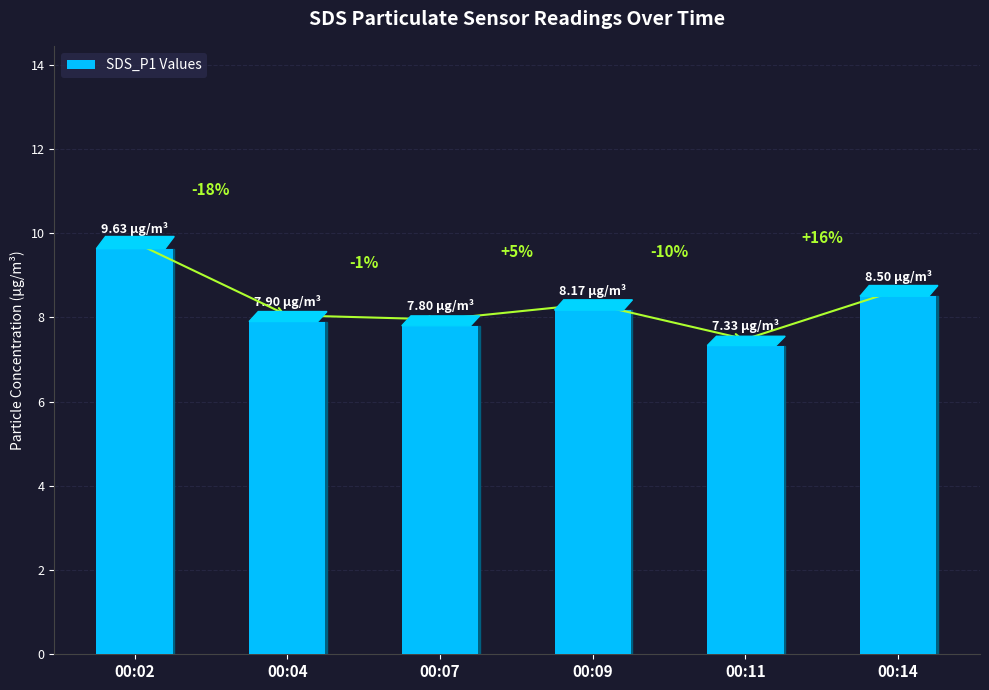

List the labels in order of value, largest first.

00:02, 00:14, 00:09, 00:04, 00:07, 00:11